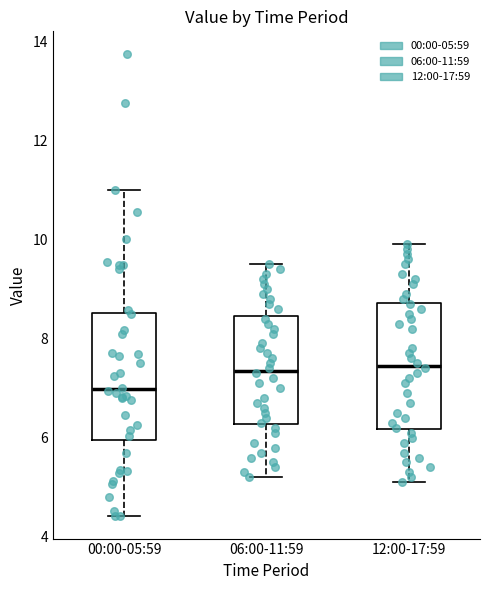

Which box's median line is the lowest?

00:00-05:59